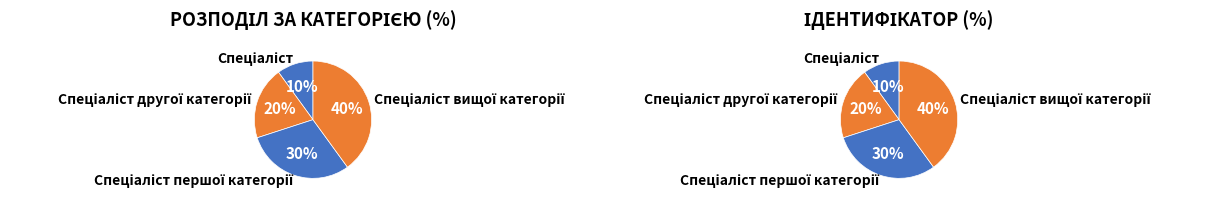

Between Спеціаліст and Спеціаліст першої категорії, which is larger?

Спеціаліст першої категорії